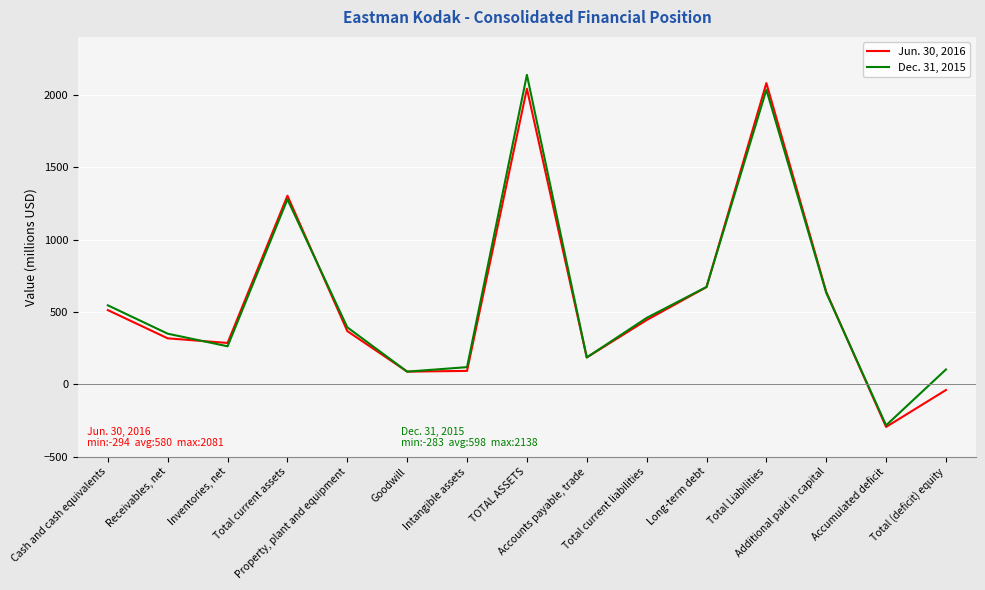

At which category is the sum across all series the highest?

TOTAL ASSETS